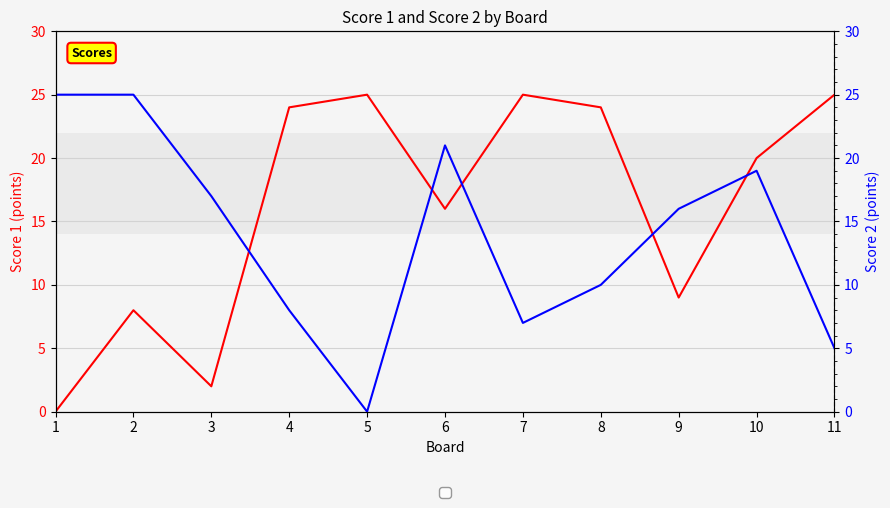

True or false: Score 1 and Score 2 intersect in this chart.

True